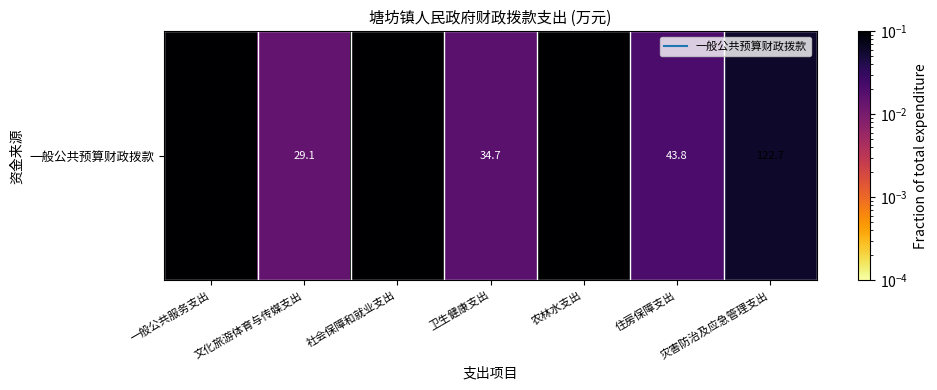

What is the greatest value displayed?

0.4